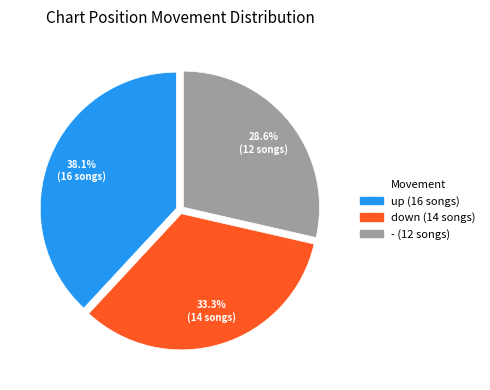

Do - and down together represent more than half of the pie?

Yes